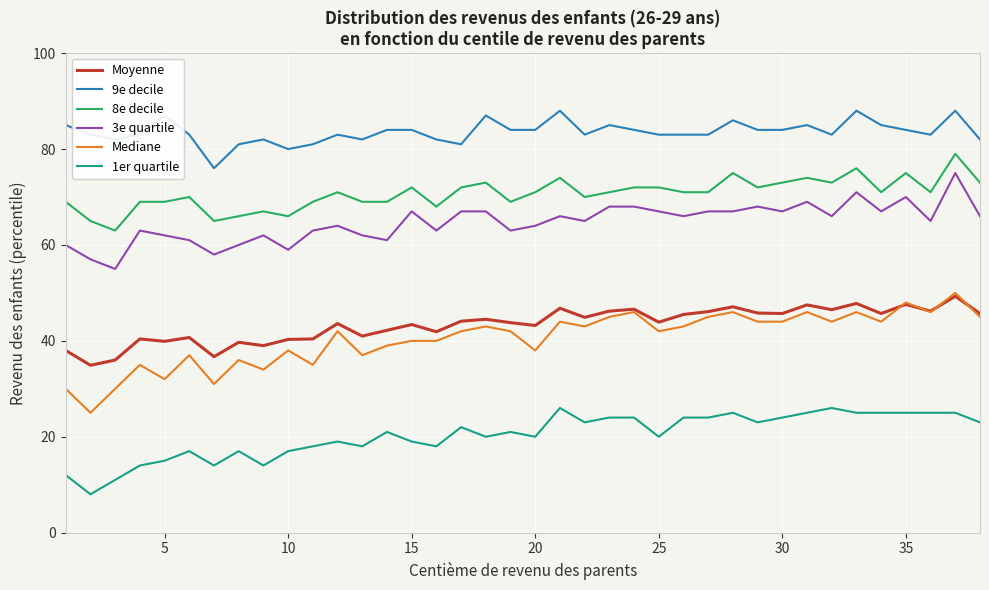

What is the minimum value for 3e quartile?

55.0